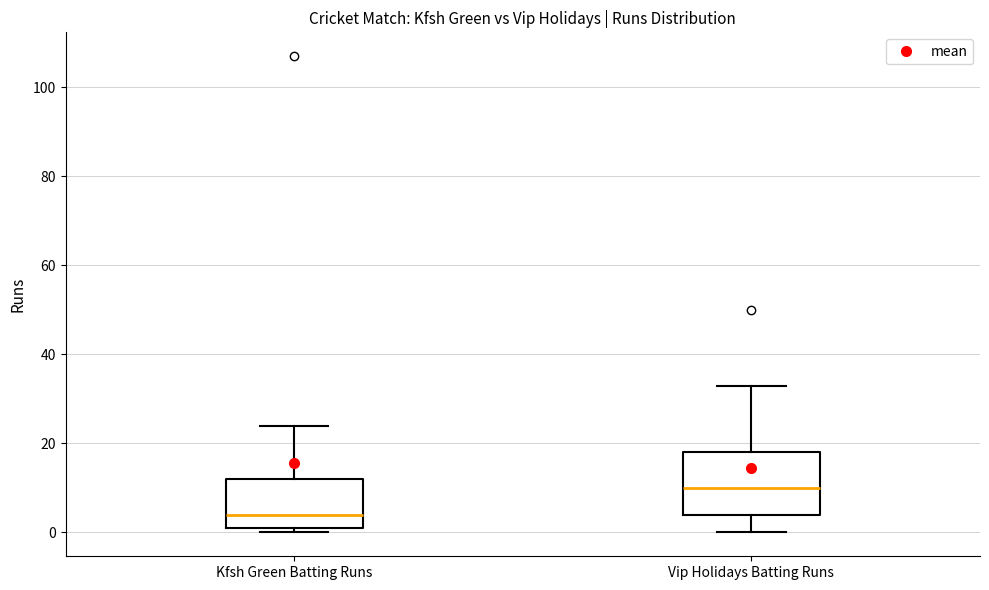

Comparing the boxes themselves (not the whiskers), which one is the tallest?

Vip Holidays Batting Runs